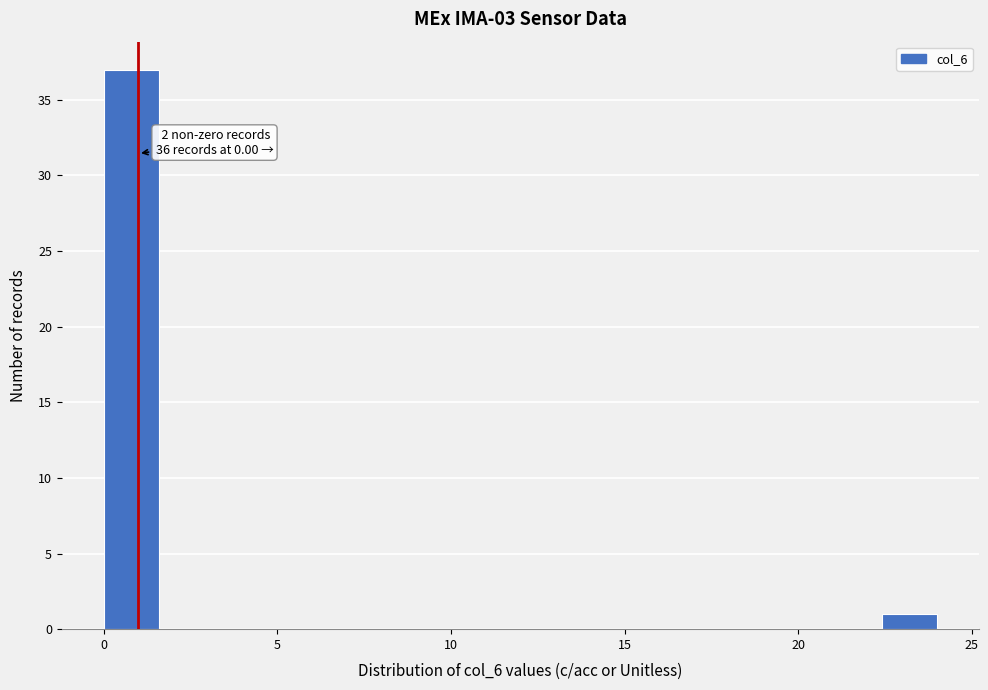

Read against the x-axis, roughly where is the centre of the tallest bar?

1.0